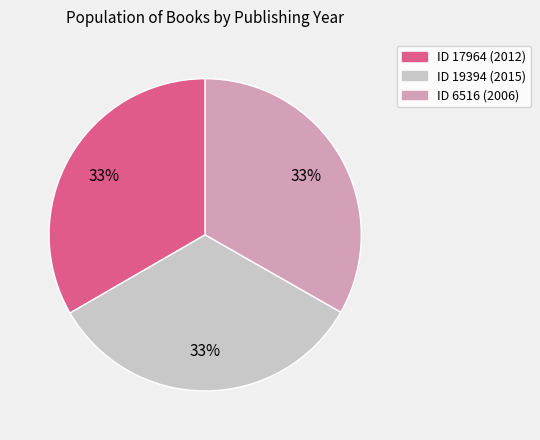

Is there a majority slice in this chart?

No